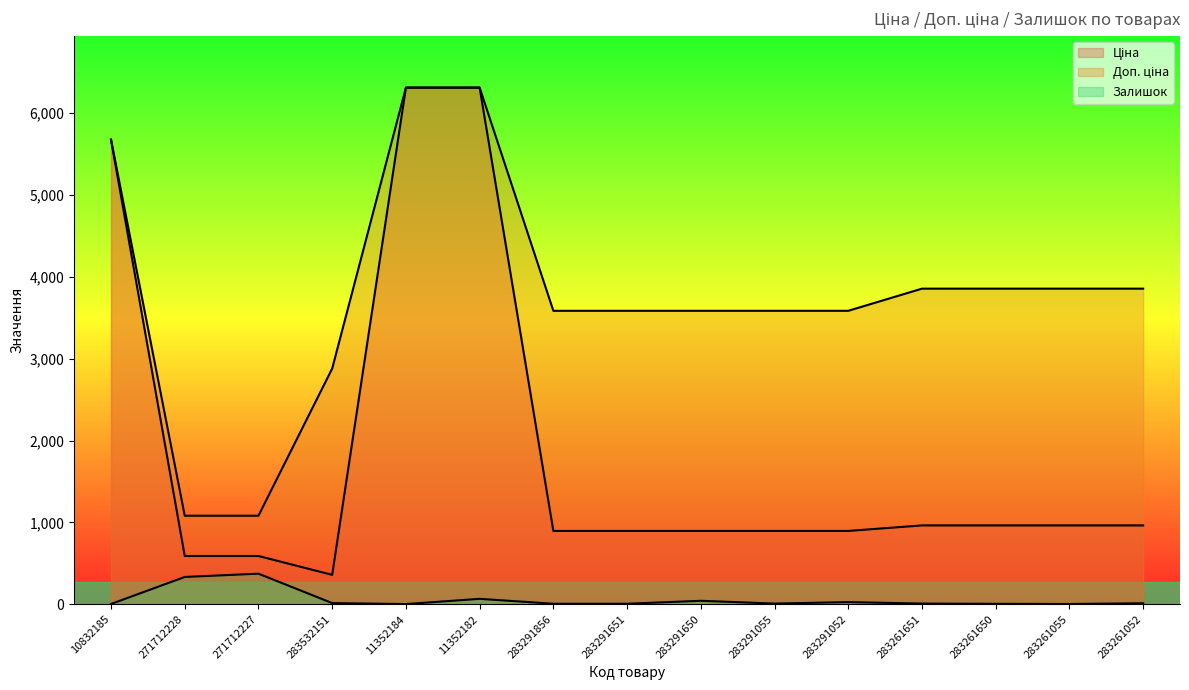

Reading left to right, list all the values displayed in this chart.

Ціна: 5673.8	589.9	589.9	359.9	6308.8	6308.8	895.9	895.9	895.9	895.9	895.9	963.5	963.5	963.5	963.5
Доп. ціна: 5673.8	1081.7	1081.7	2878.8	6308.8	6308.8	3583.6	3583.6	3583.6	3583.6	3583.6	3854.0	3854.0	3854.0	3854.0
Залишок: 4.0	334.0	374.0	15.0	3.0	67.0	7.0	7.0	43.0	9.0	27.0	9.0	6.0	4.0	13.0